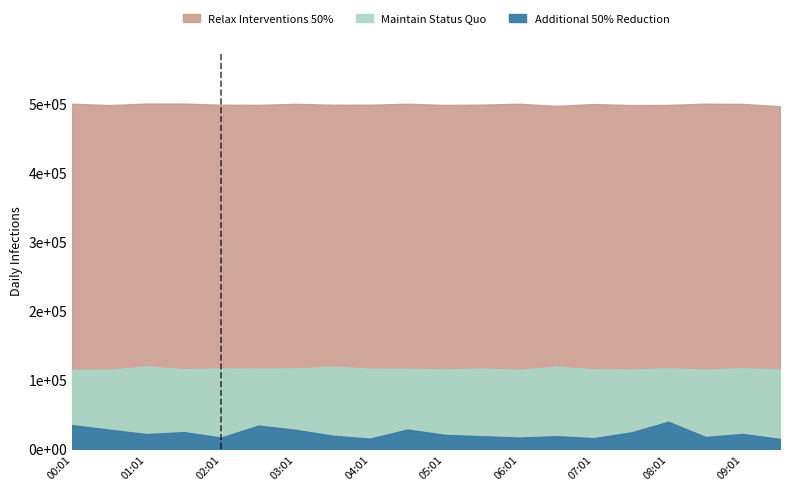

What is the spread (max minus min) of values at 05:01?

476849.5